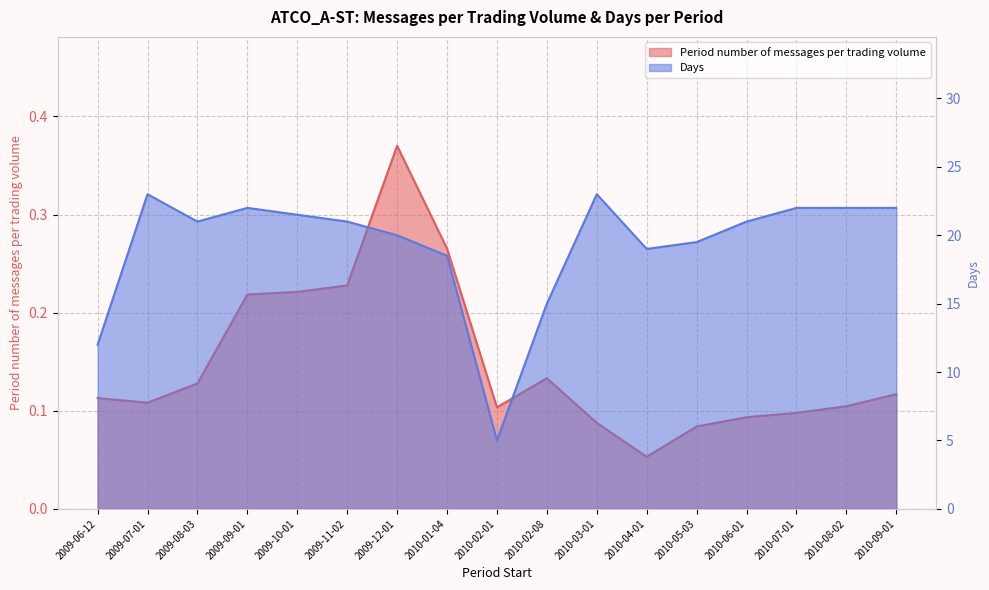

True or false: Days and Period number of messages per trading volume intersect in this chart.

False